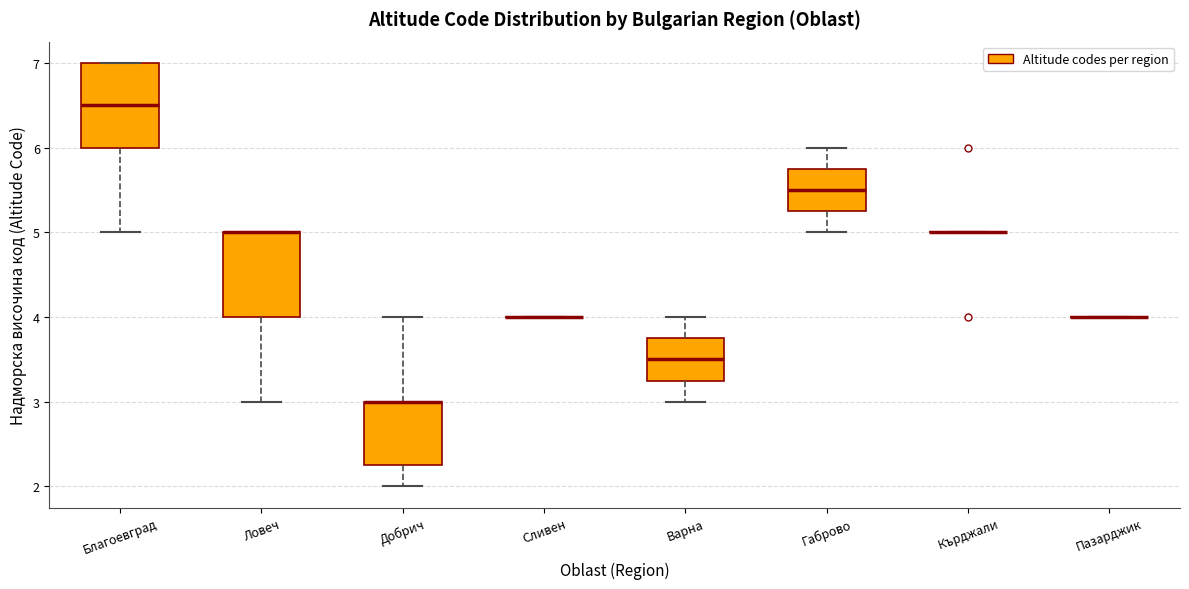

Where is the upper edge of the box for Благоевград on the y-axis? The values are not printed on the chart, so give them approximately, as read against the axis.

7.0